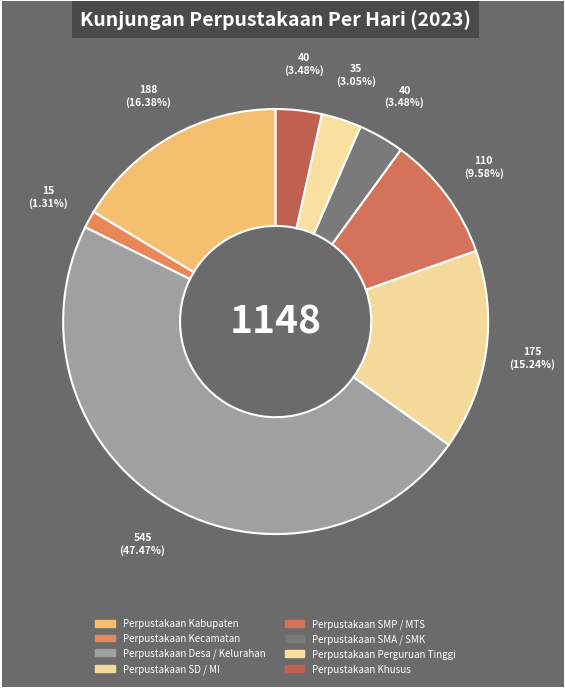

Which slice is the largest?

Perpustakaan Desa / Kelurahan